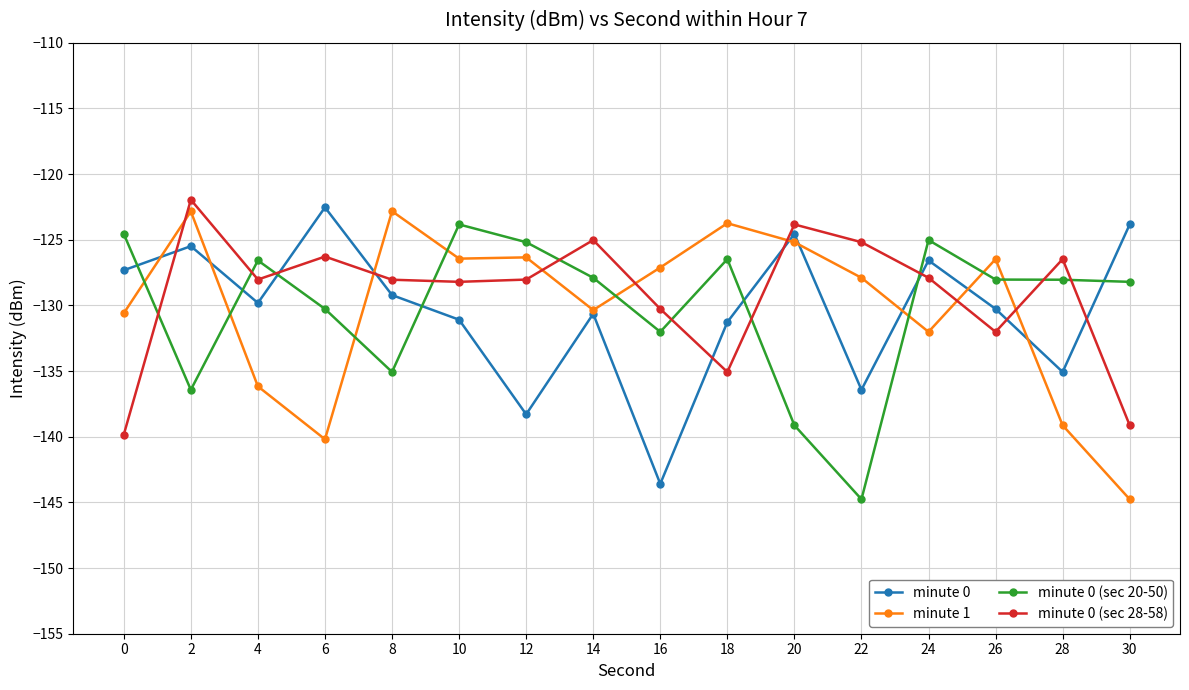

How many series are shown in this chart?

4